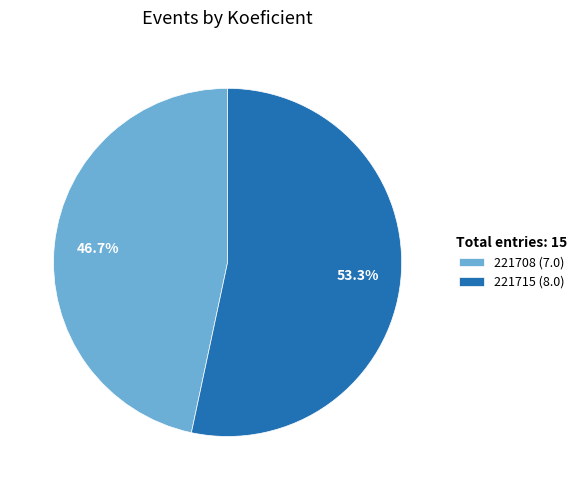

Does 221715 account for over 50% of the chart?

Yes